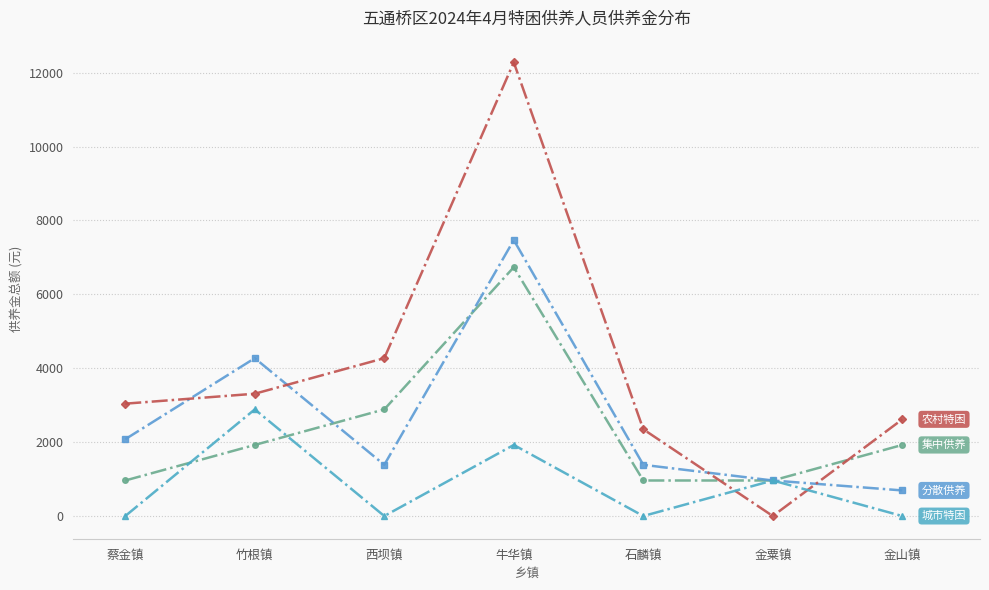

What is the total value across all series at 牛华镇?

28404